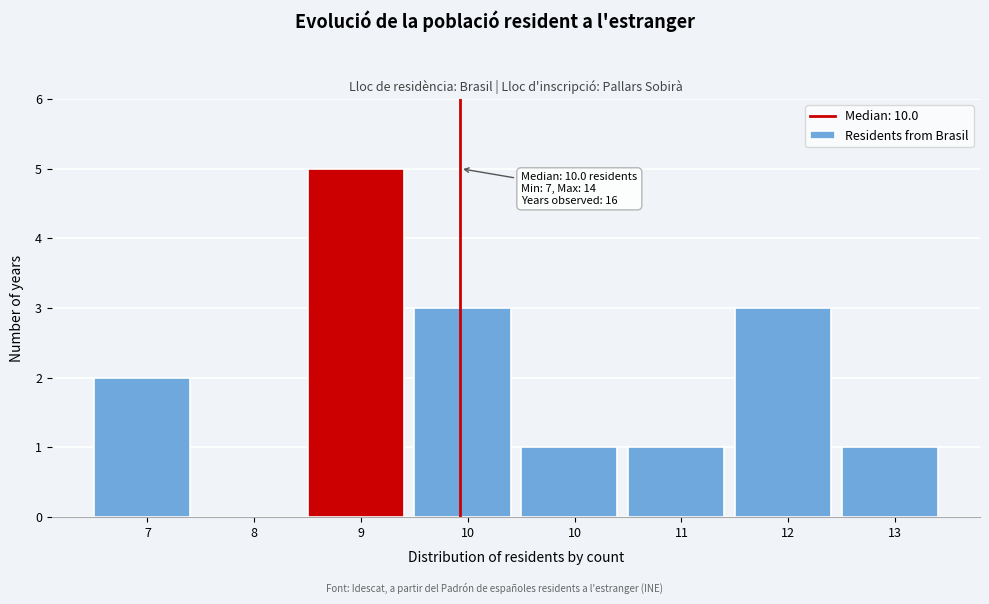

How many positive values are there?

7